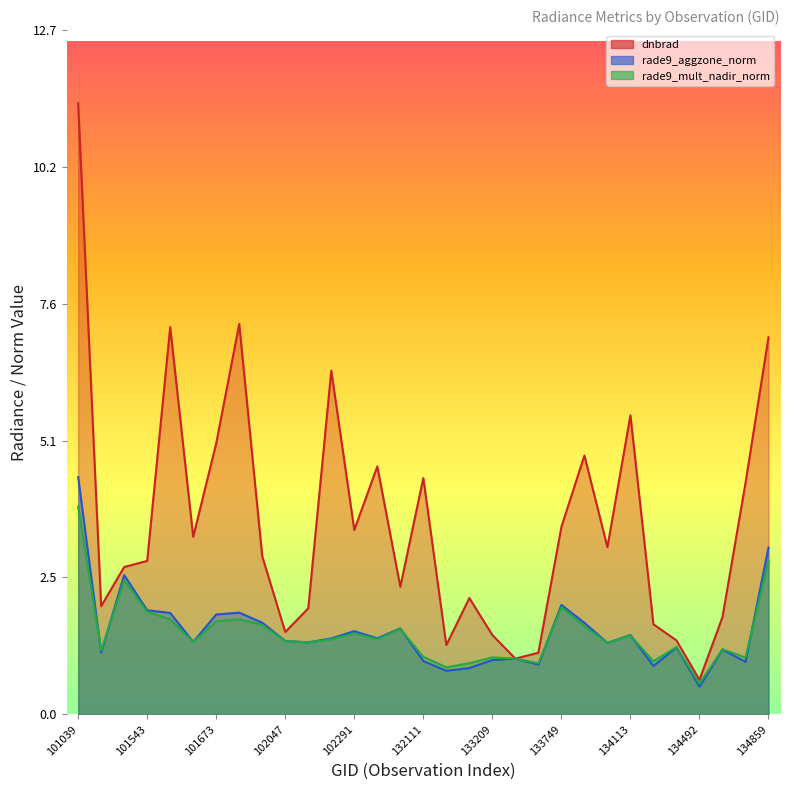

Reading left to right, transcribe all the data shown in this chart.

dnbrad: 101039=11.4	101172=2.0	101294=2.7	101543=2.9	101551=7.2	101665=3.3	101673=5.0	101787=7.3	101796=2.9	102047=1.5	102168=2.0	102179=6.4	102291=3.4	102300=4.6	131754=2.4	132111=4.4	132656=1.3	132835=2.2	133209=1.5	133392=1.0	133572=1.1	133749=3.5	133933=4.8	133944=3.1	134113=5.6	134124=1.7	134308=1.4	134492=0.6	134676=1.8	134687=4.3	134859=7.0
rade9_aggzone_norm: 101039=4.4	101172=1.1	101294=2.6	101543=1.9	101551=1.9	101665=1.3	101673=1.9	101787=1.9	101796=1.7	102047=1.4	102168=1.3	102179=1.4	102291=1.5	102300=1.4	131754=1.6	132111=1.0	132656=0.8	132835=0.9	133209=1.0	133392=1.0	133572=0.9	133749=2.0	133933=1.7	133944=1.3	134113=1.5	134124=0.9	134308=1.2	134492=0.5	134676=1.2	134687=1.0	134859=3.1
rade9_mult_nadir_norm: 101039=3.9	101172=1.2	101294=2.5	101543=1.9	101551=1.8	101665=1.3	101673=1.7	101787=1.8	101796=1.7	102047=1.4	102168=1.3	102179=1.4	102291=1.5	102300=1.4	131754=1.6	132111=1.1	132656=0.9	132835=1.0	133209=1.1	133392=1.0	133572=0.9	133749=2.0	133933=1.6	133944=1.3	134113=1.5	134124=1.0	134308=1.3	134492=0.6	134676=1.2	134687=1.1	134859=2.9